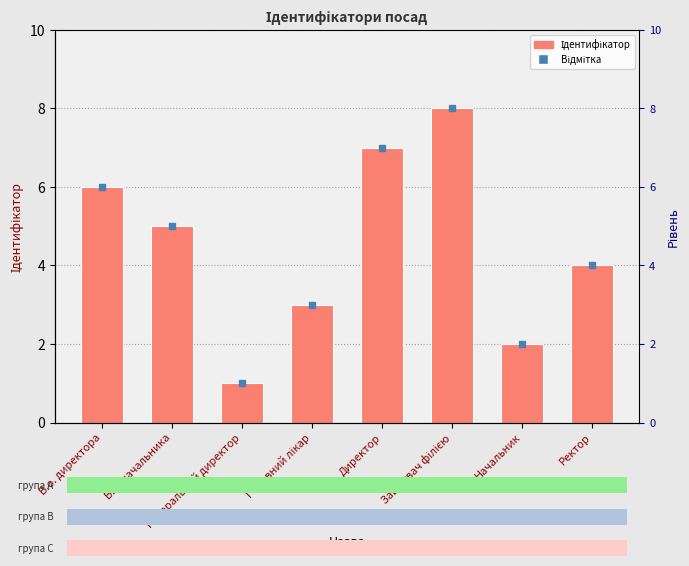

Reading left to right, list all the values displayed in this chart.

В.о. директора=6	В.о. начальника=5	Генеральний директор=1	Головний лікар=3	Директор=7	Завідувач філією=8	Начальник=2	Ректор=4